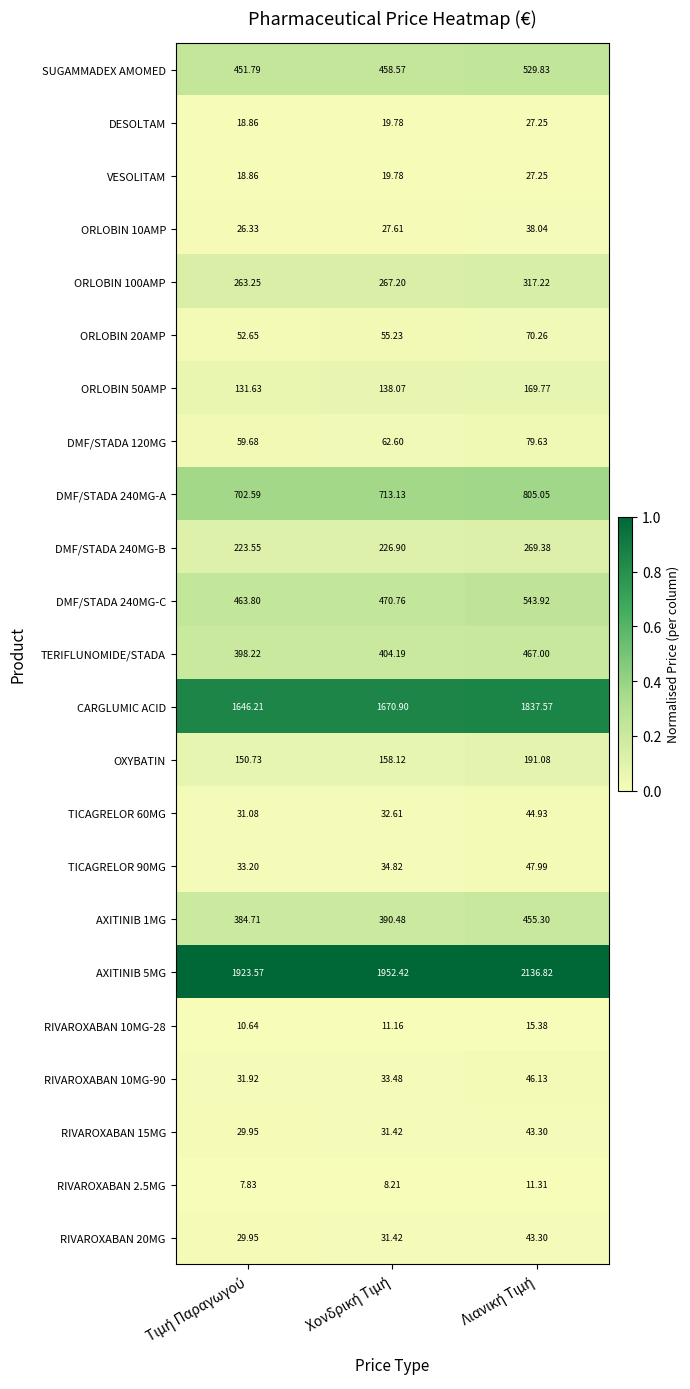

Which has a higher value, Τιμή Παραγωγού or Λιανική Τιμή?

Λιανική Τιμή